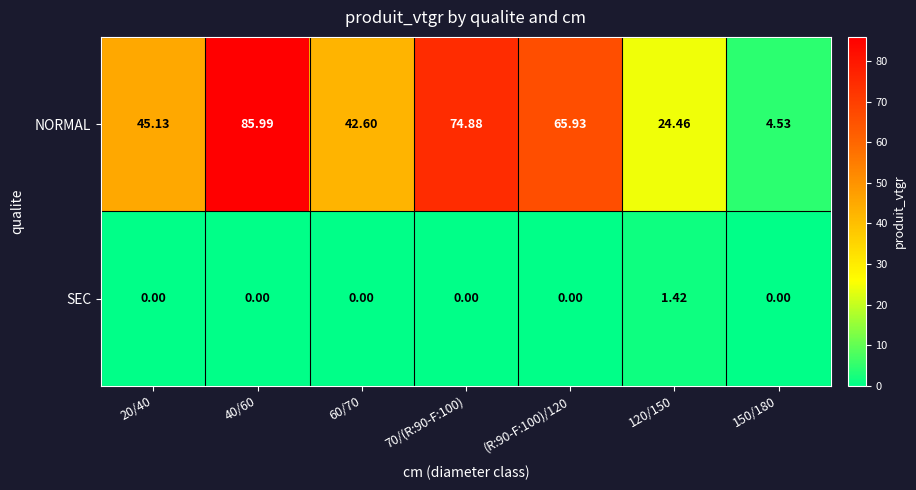

Between 60/70 and 70/(R:90-F:100), which series saw the biggest shift?

NORMAL